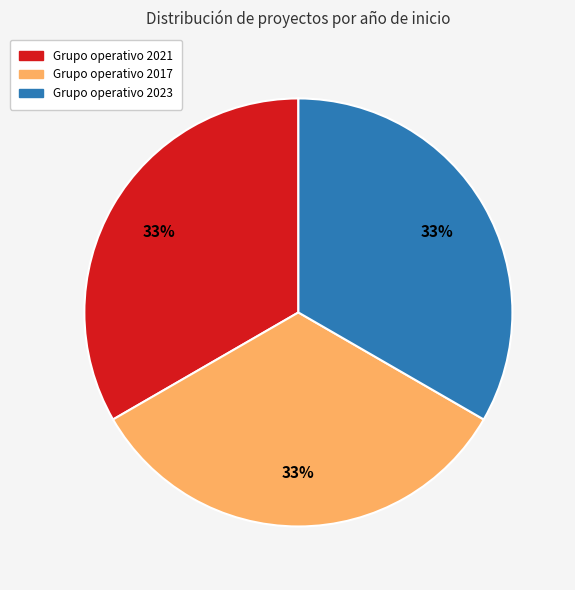

Is there a majority slice in this chart?

No